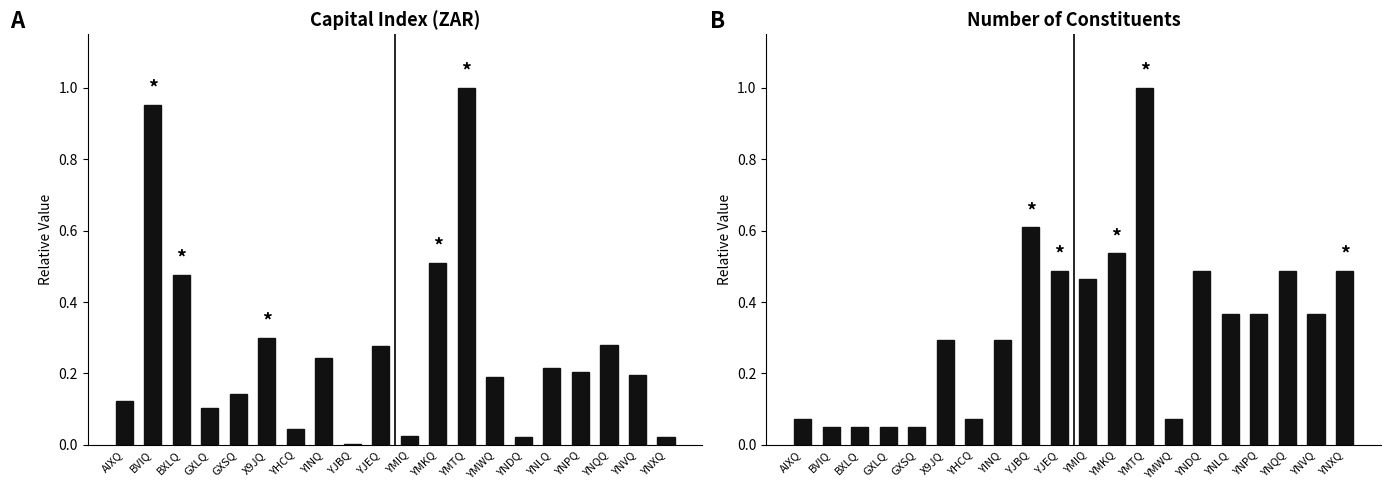

What is the average value of the Capital Index (ZAR) series?

0.3